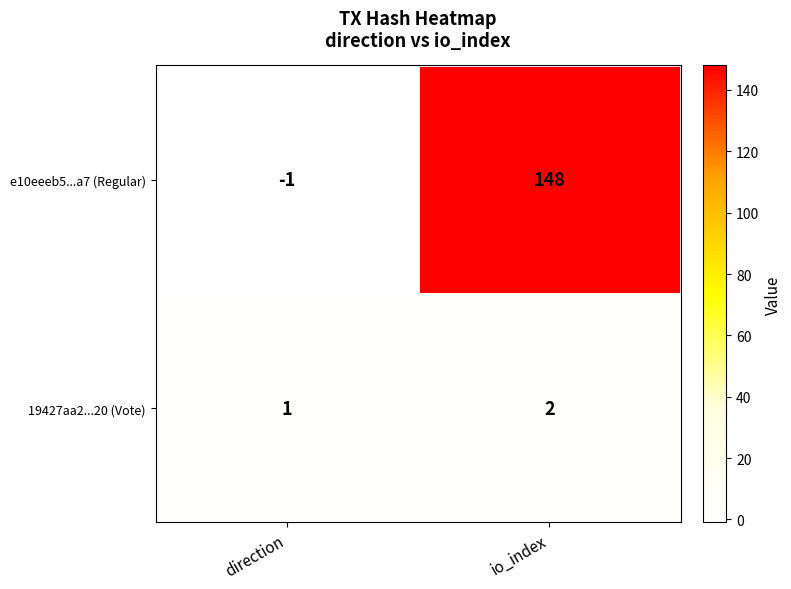

List the series in order of their overall mean, highest first.

e10eeeb5...a7 (Regular), 19427aa2...20 (Vote)